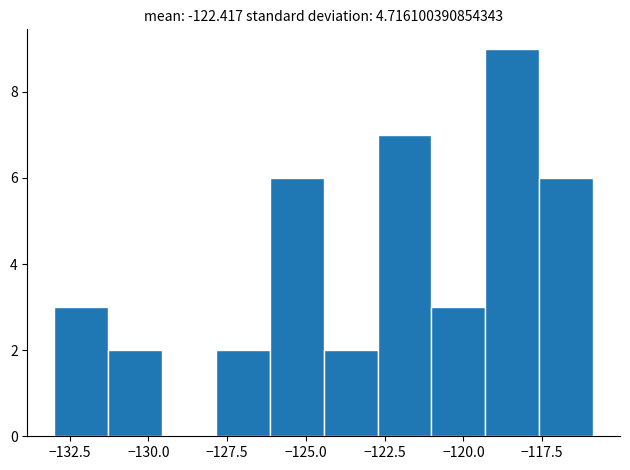

Around what value on the x-axis is the tallest bar? Give the approximate position of its centre, as read against the axis.

-118.5